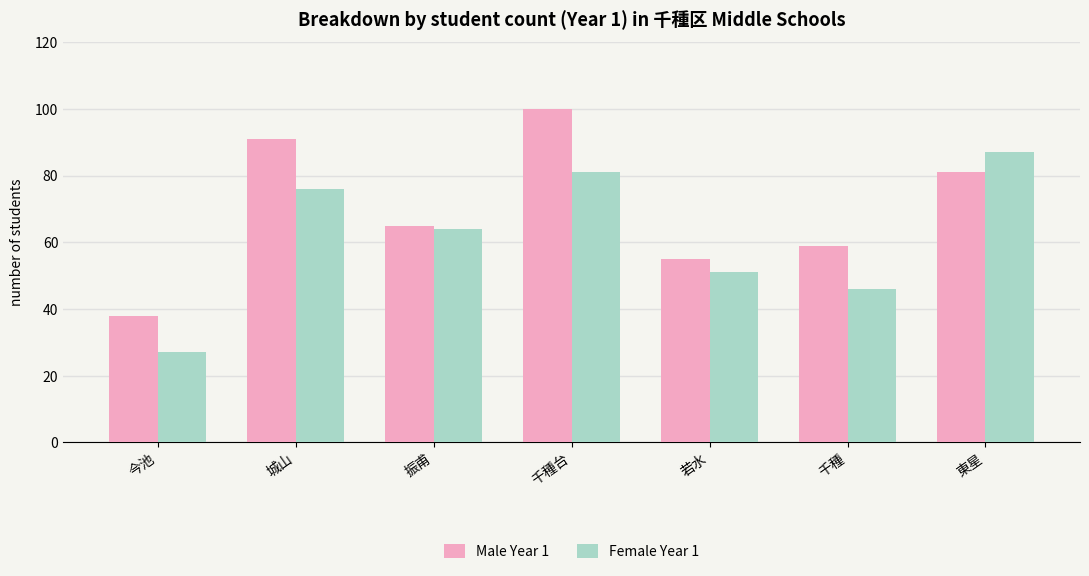

What is the difference between the second highest and second lowest values in the Female Year 1 series?

35